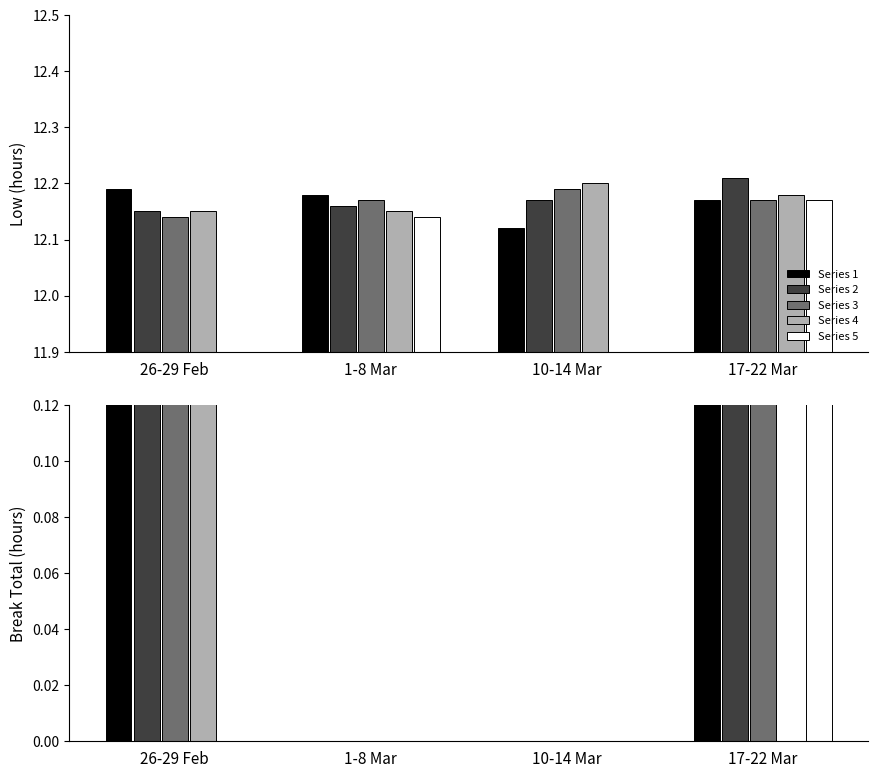

Reading right to left, what are all the values shown in this chart?

Low: 12.2	12.2	12.2	12.2	12.2	12.2	12.2	12.2	12.2	12.1	12.2	12.1	12.2	12.2	12.2	12.2	12.2	12.1	12.2	12.2
Break_Total: 0.8	0.8	0.0	0.8	0.8	0.8	0.0	0.0	0.0	0.0	0.0	0.0	0.0	0.0	0.0	0.0	0.7	0.8	0.8	0.8